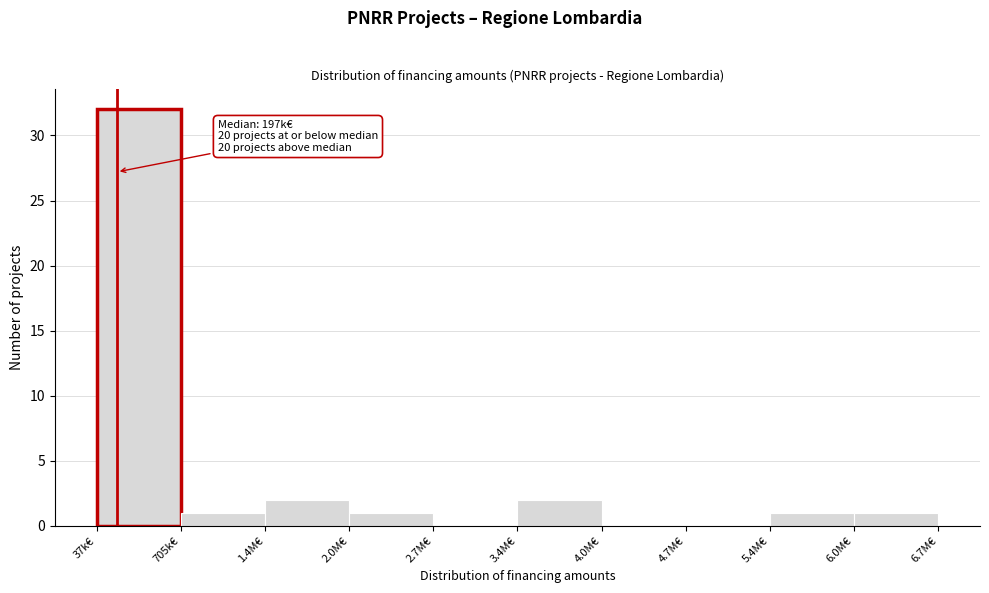

Reading left to right, what are all the values shown in this chart?

37k€=32	705k€=1	1.4M€=2	2.0M€=1	2.7M€=0	3.4M€=2	4.0M€=0	4.7M€=0	5.4M€=1	6.0M€=1